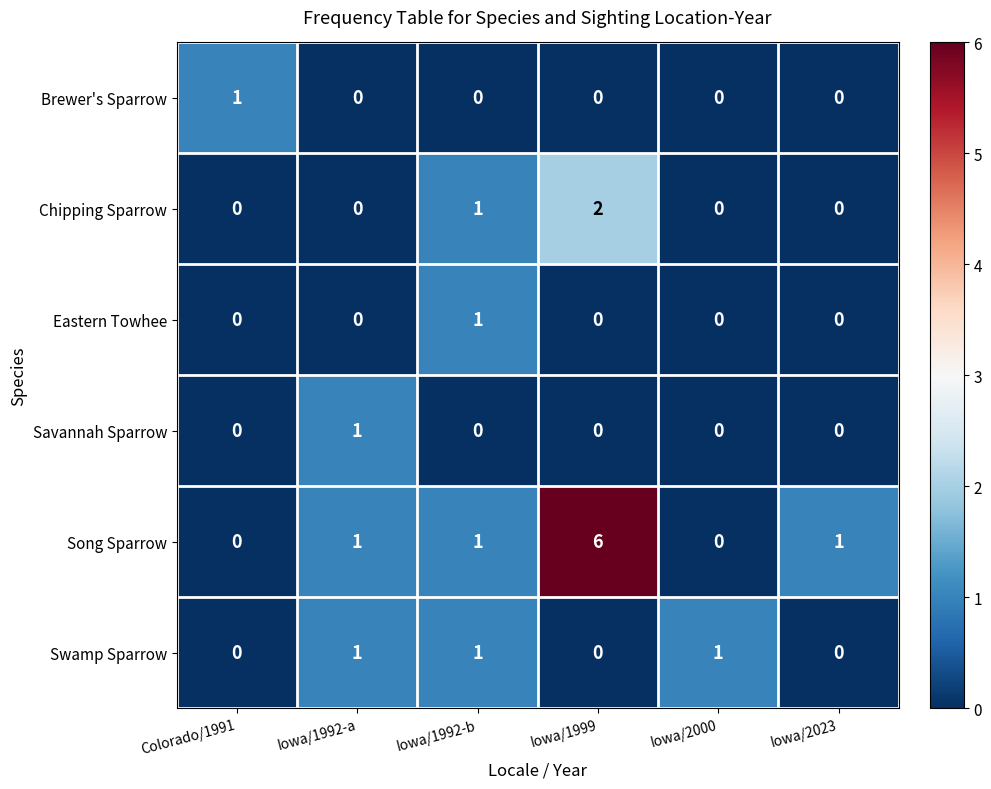

Count the number of data series in this chart.

6